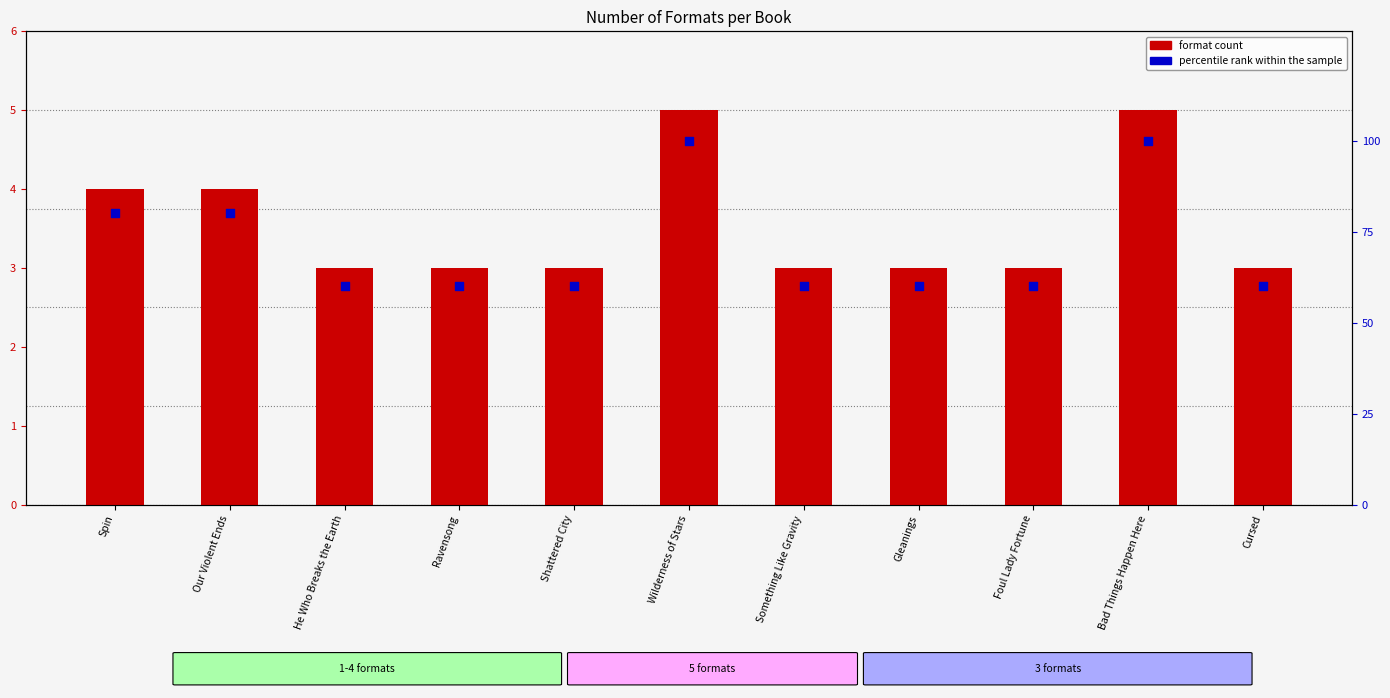

What are all the series names shown in the legend?

format count, percentile rank within the sample